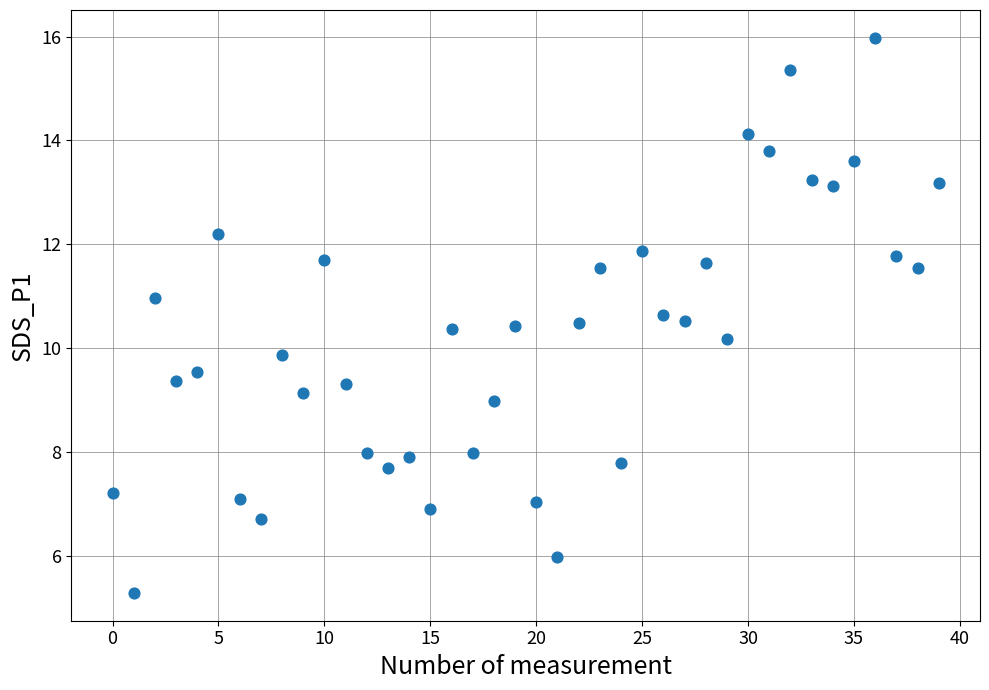

What is the range of Y values (max minus min)?

10.7